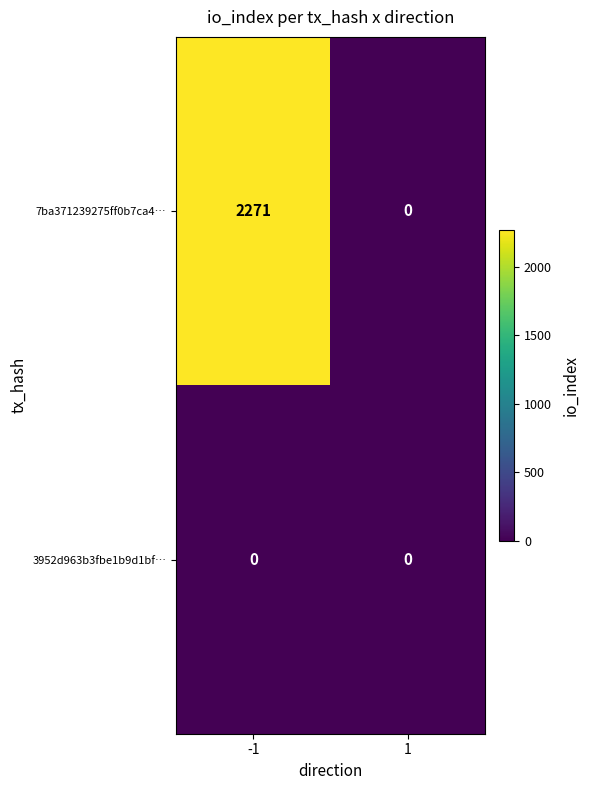

The 7ba371239275ff0b7ca4… series shows 1121 at 1. True or false?

False